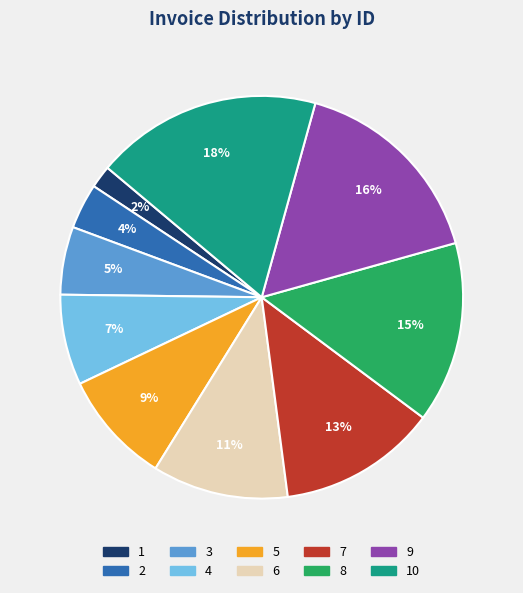

Which slice is the largest?

10